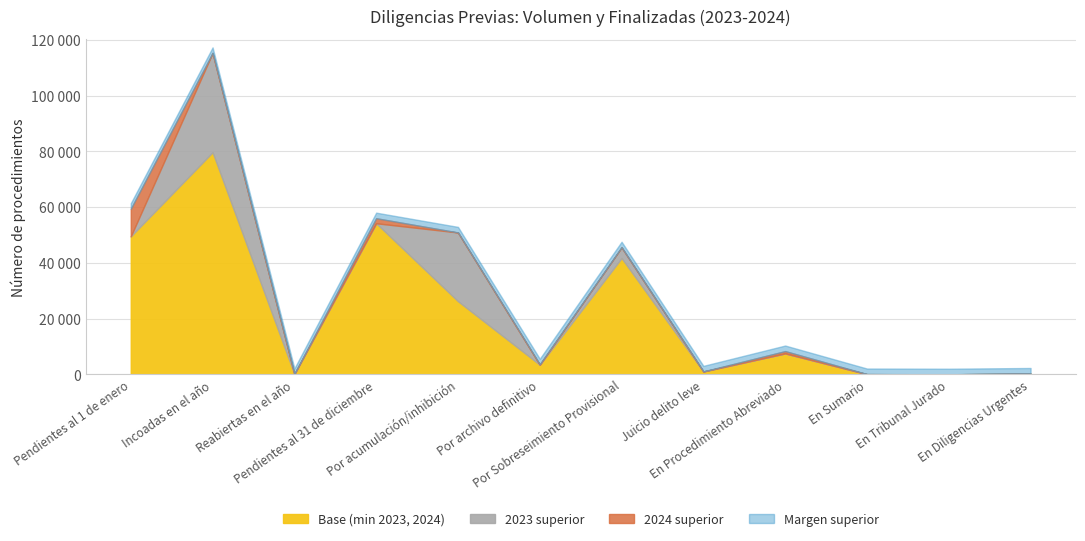

The value of Diferencia (scaled) at En Tribunal Jurado is 2. True or false?

False